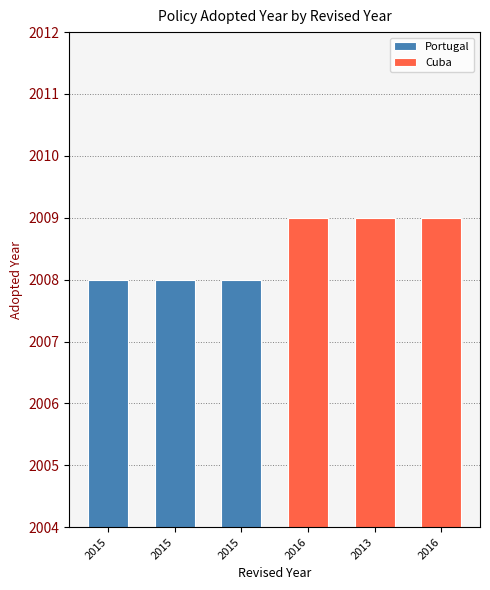

Rank the series by their average value, from lowest to highest.

Portugal, Cuba